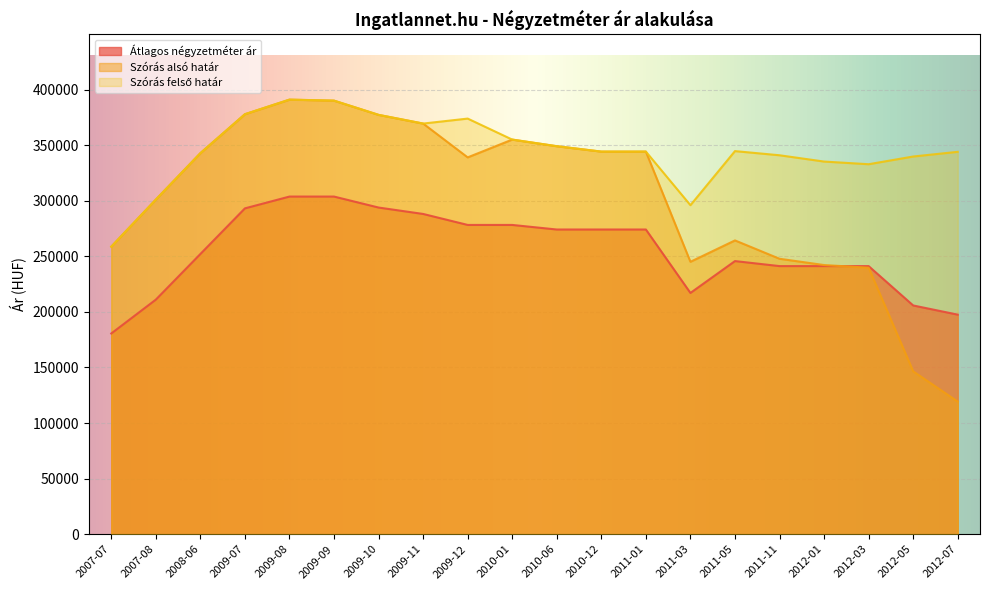

How many series are shown in this chart?

3